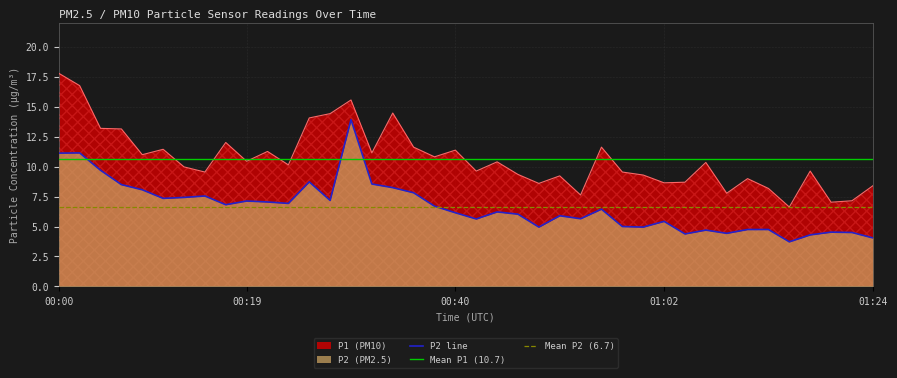

True or false: P1 has more than 0 interior local peaks.

True